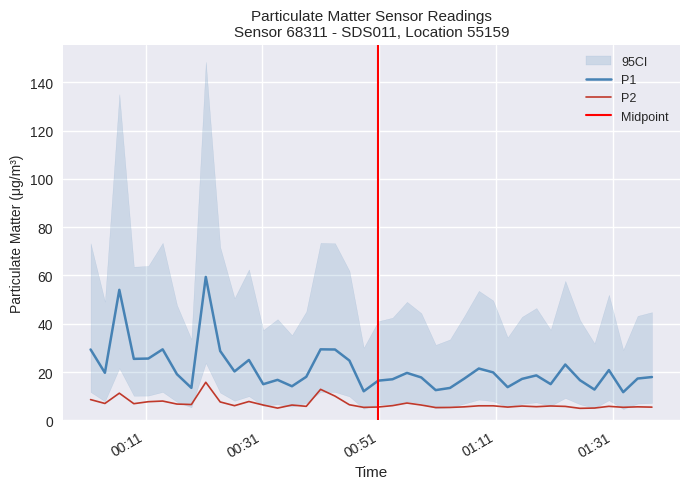

What is the maximum value for P2?

15.8